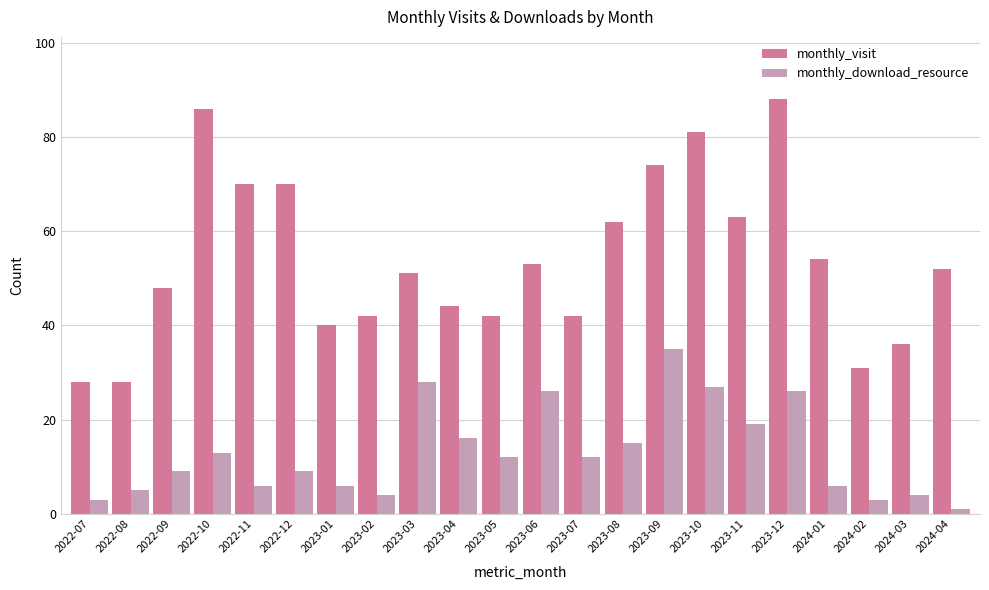

What is the minimum value for monthly_download_resource?

1